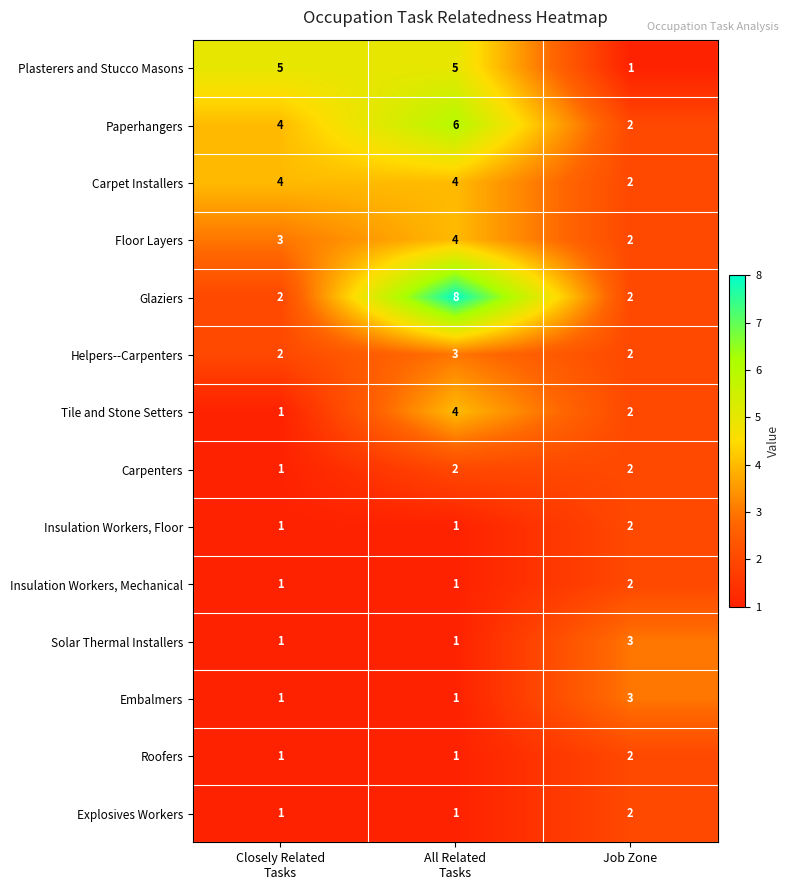

Between Closely Related
Tasks and Job Zone, which series saw the biggest shift?

Plasterers and Stucco Masons